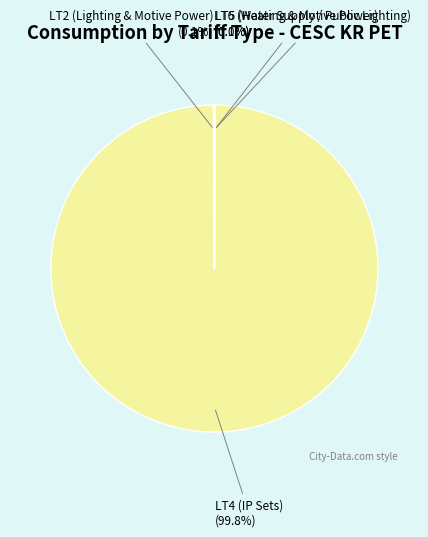

To the nearest percent, what is the average slice percentage?

25%